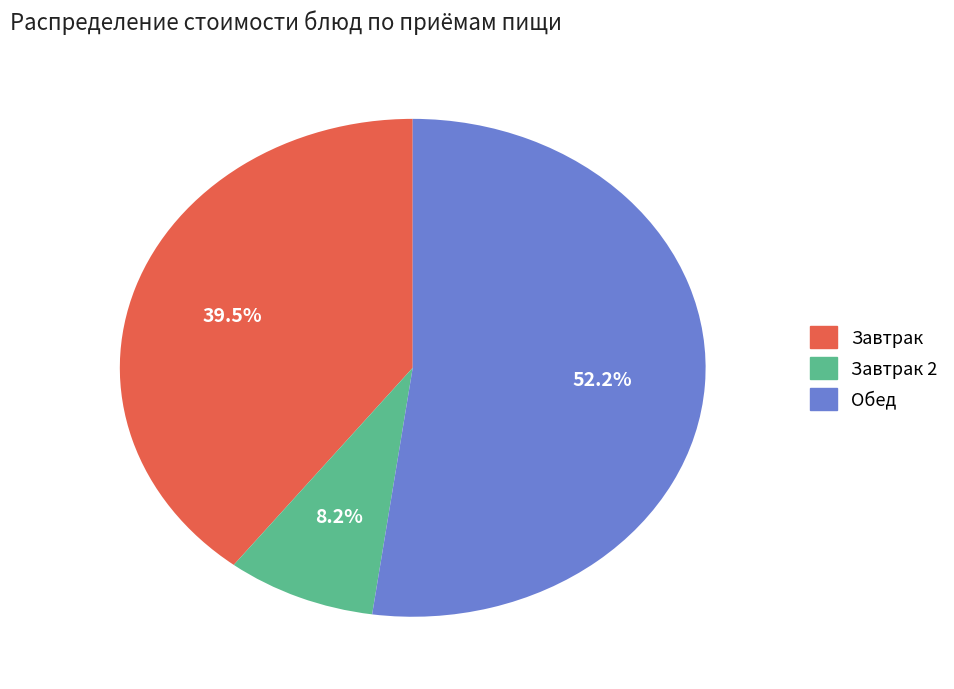

Is there a majority slice in this chart?

Yes